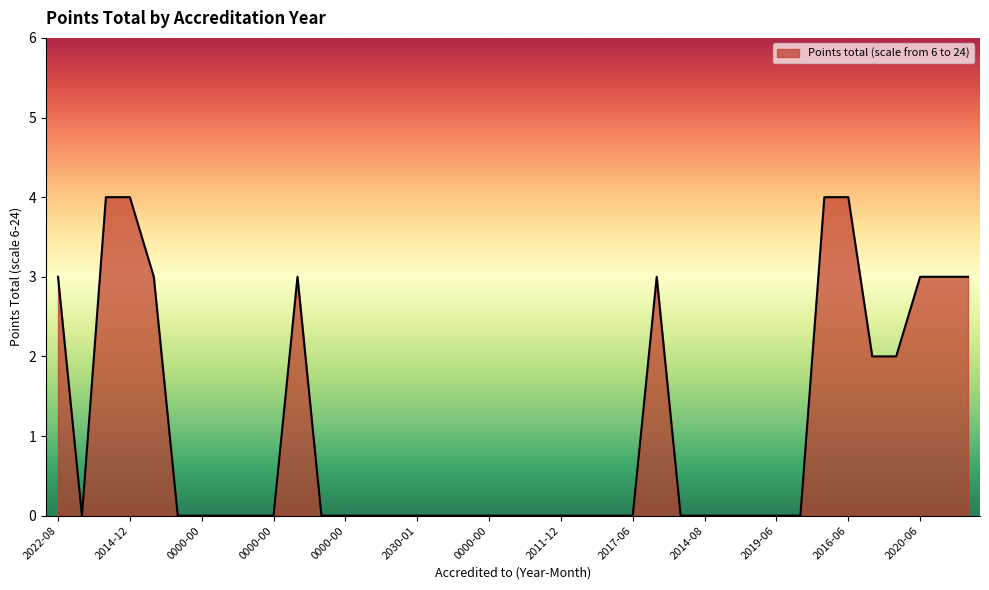

What is the difference between the maximum and minimum values?

4